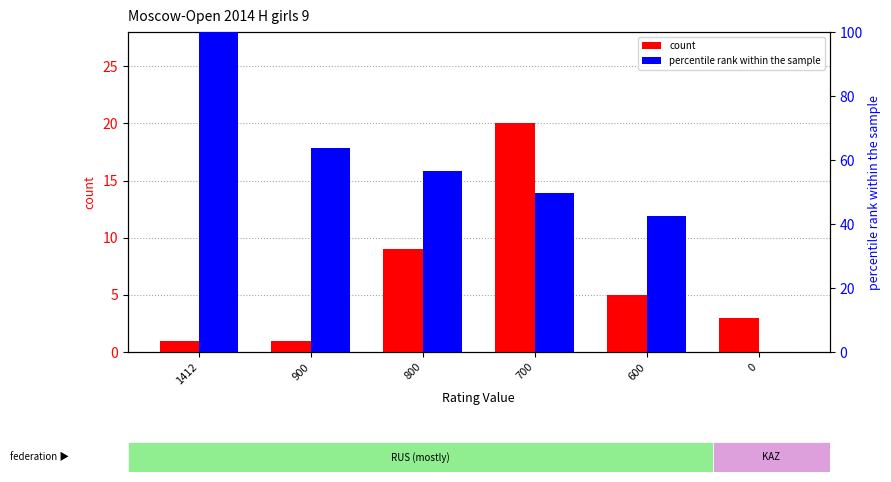

At how many categories does at least one series exceed 98?

1